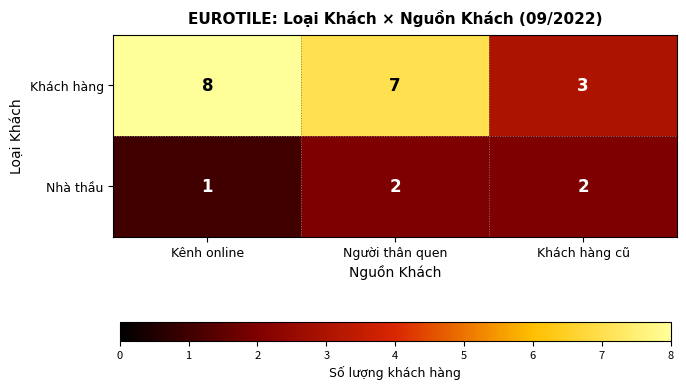

Which category has the highest value across all series?

Kênh online